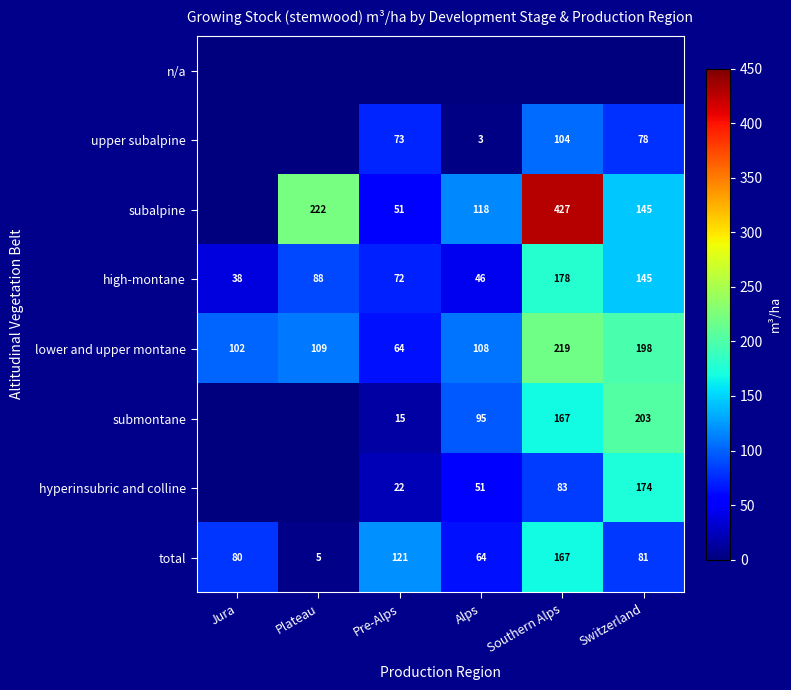

At how many categories does at least one series exceed 291?

1